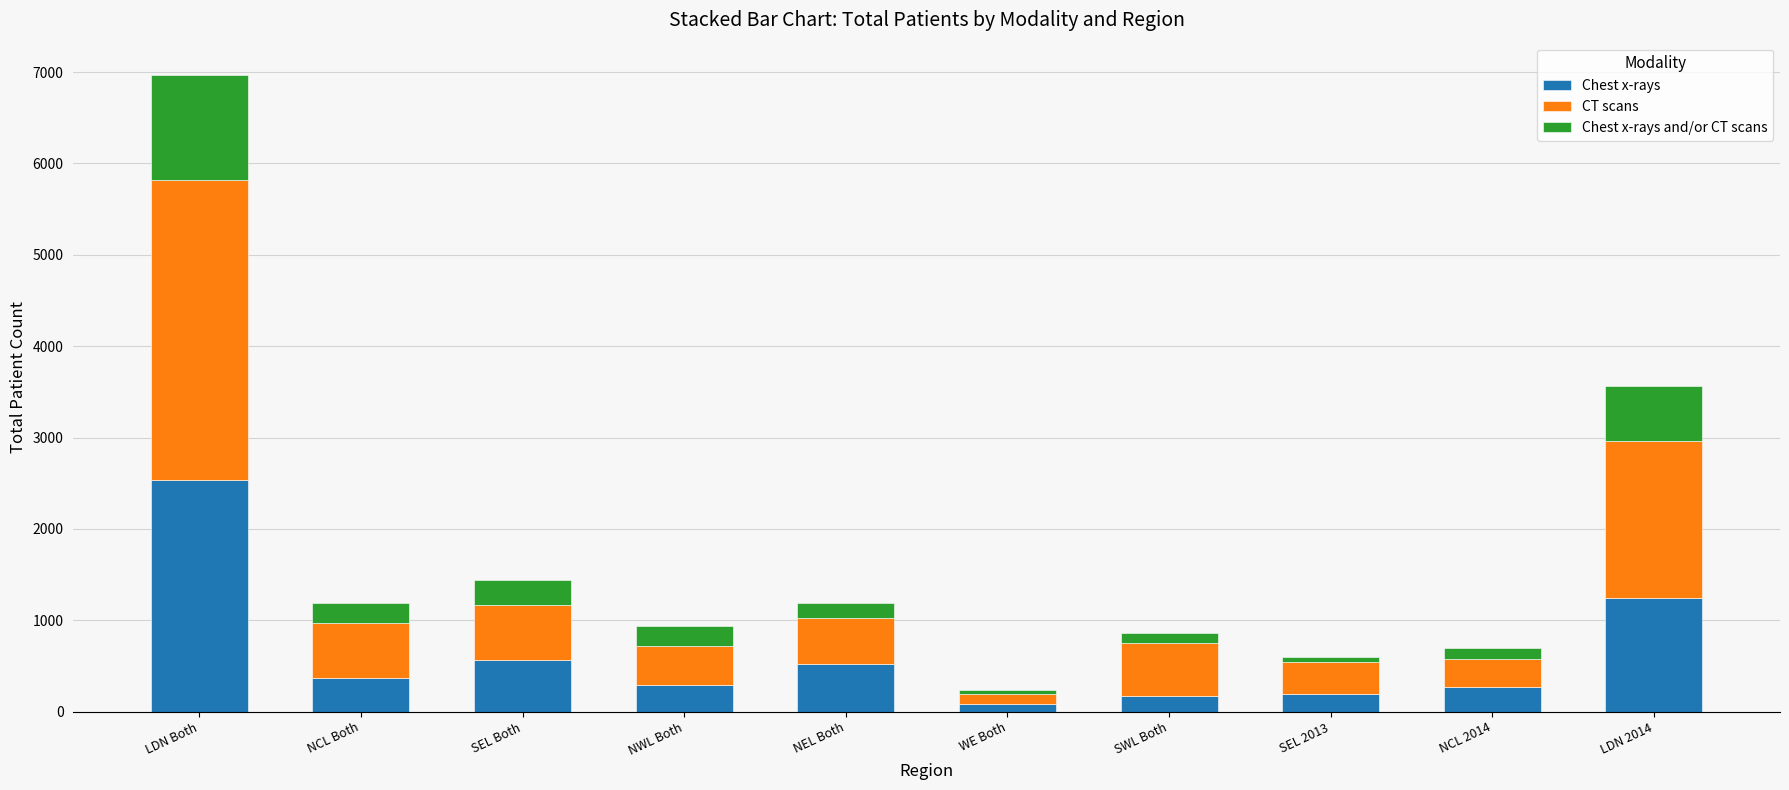

What is the lowest value of the Chest x-rays series?

84